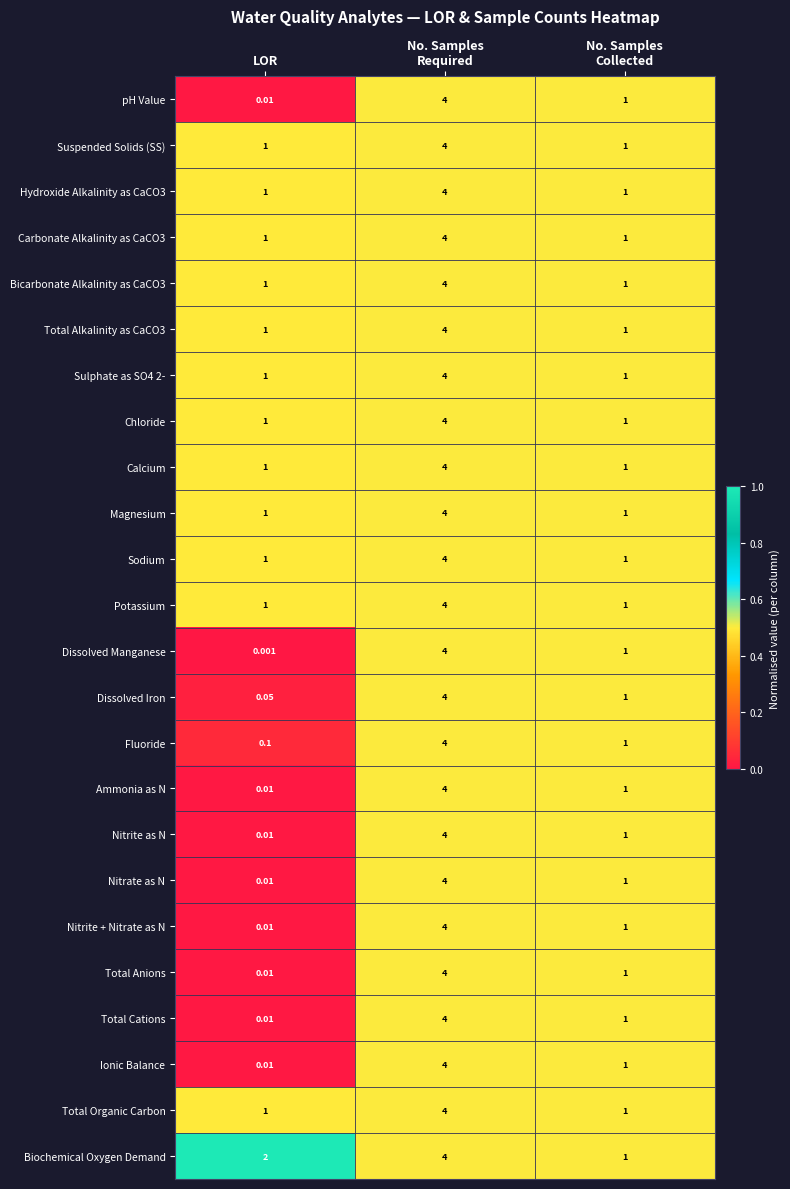

How many data points does each series have?

3